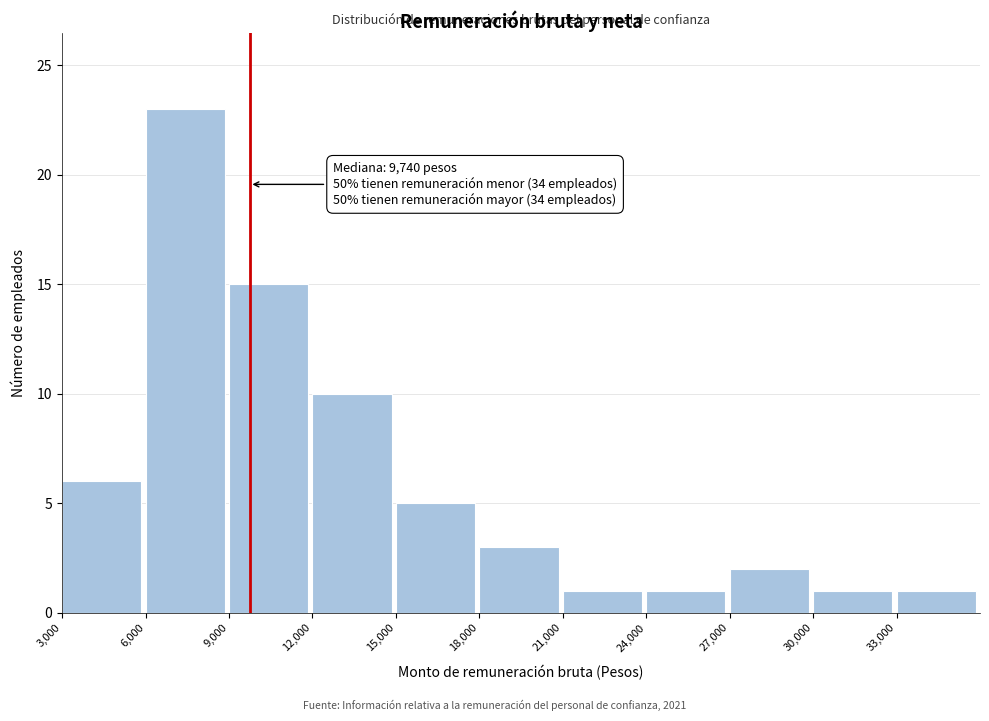

Over which range of the x-axis is the bar tallest?

6000 to 9000